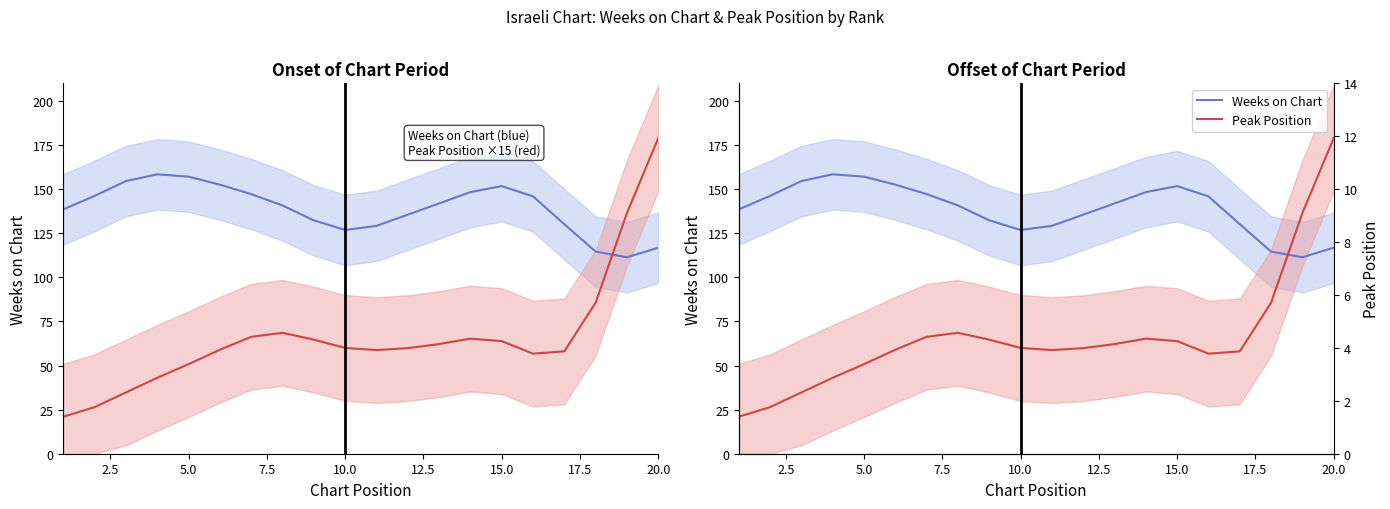

How many times do Weeks on Chart and Peak Position (×15) cross each other?

1